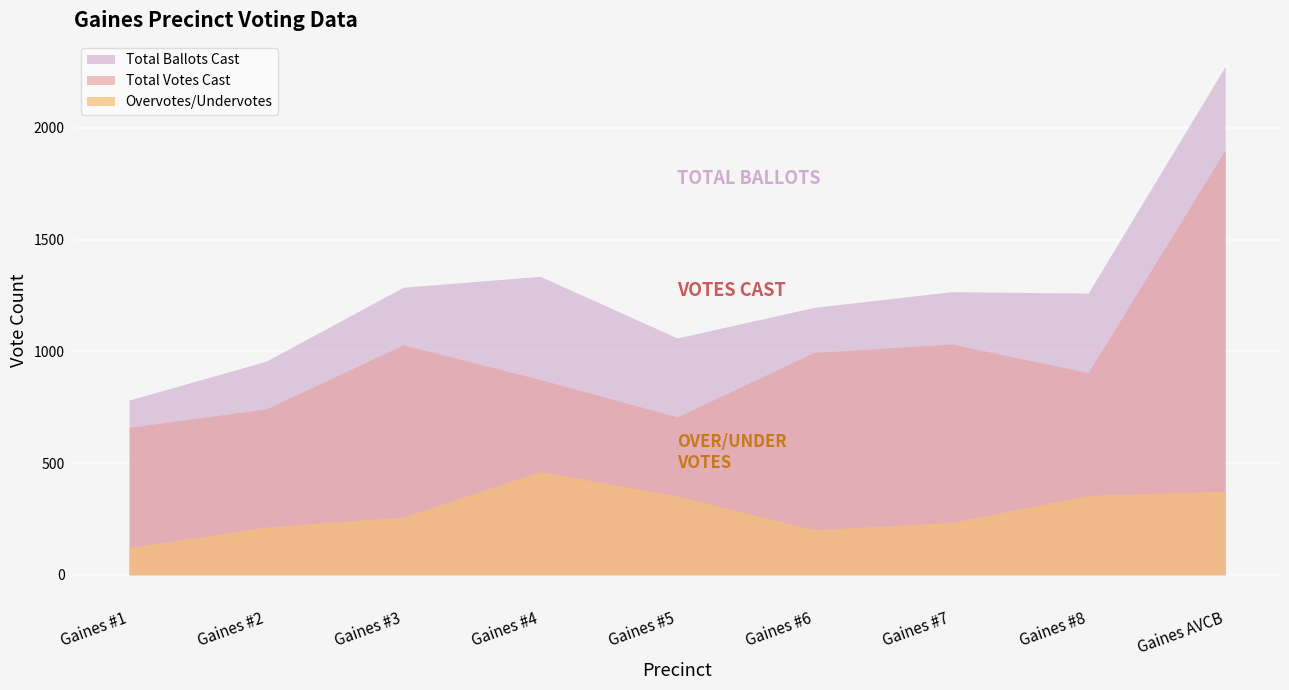

Between Gaines #7 and Gaines AVCB, which is larger?

Gaines AVCB